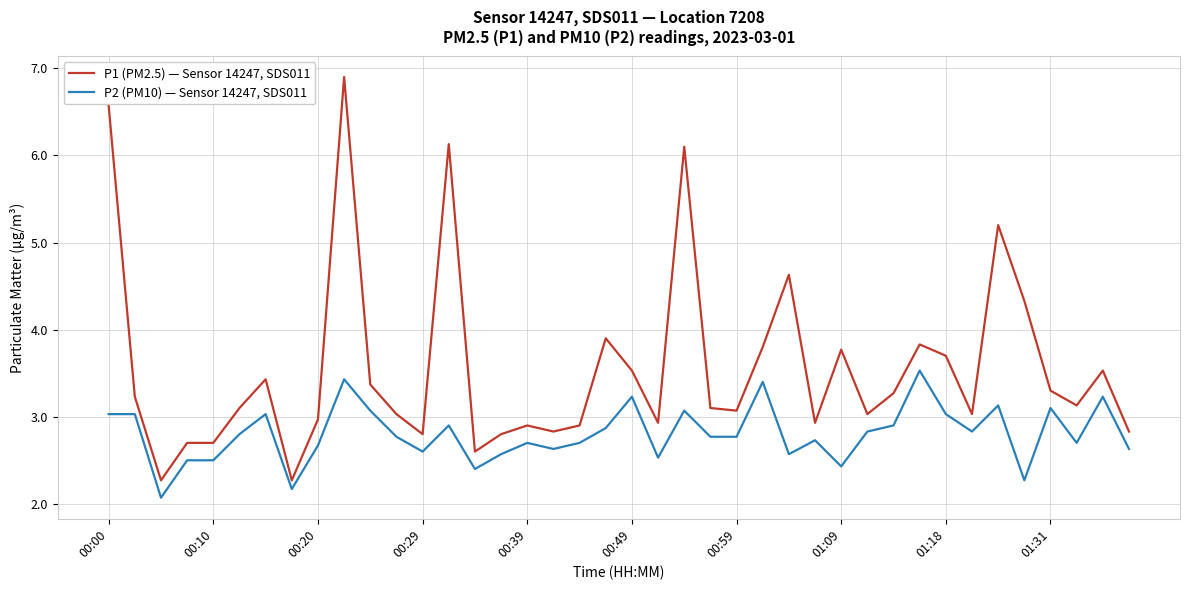

Reading left to right, transcribe all the data shown in this chart.

P1 (PM2.5) — Sensor 14247, SDS011: 6.6	3.2	2.3	2.7	2.7	3.1	3.4	2.3	3.0	6.9	3.4	3.0	2.8	6.1	2.6	2.8	2.9	2.8	2.9	3.9	3.5	2.9	6.1	3.1	3.1	3.8	4.6	2.9	3.8	3.0	3.3	3.8	3.7	3.0	5.2	4.3	3.3	3.1	3.5	2.8
P2 (PM10) — Sensor 14247, SDS011: 3.0	3.0	2.1	2.5	2.5	2.8	3.0	2.2	2.7	3.4	3.1	2.8	2.6	2.9	2.4	2.6	2.7	2.6	2.7	2.9	3.2	2.5	3.1	2.8	2.8	3.4	2.6	2.7	2.4	2.8	2.9	3.5	3.0	2.8	3.1	2.3	3.1	2.7	3.2	2.6